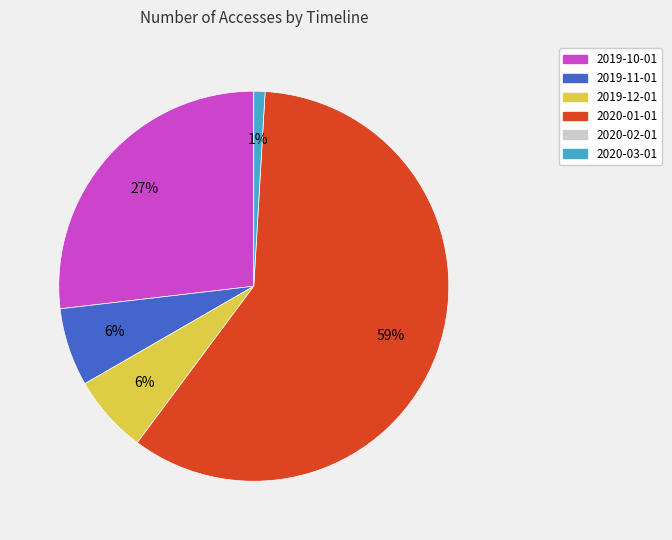

To the nearest percent, what is the average slice percentage?

20%